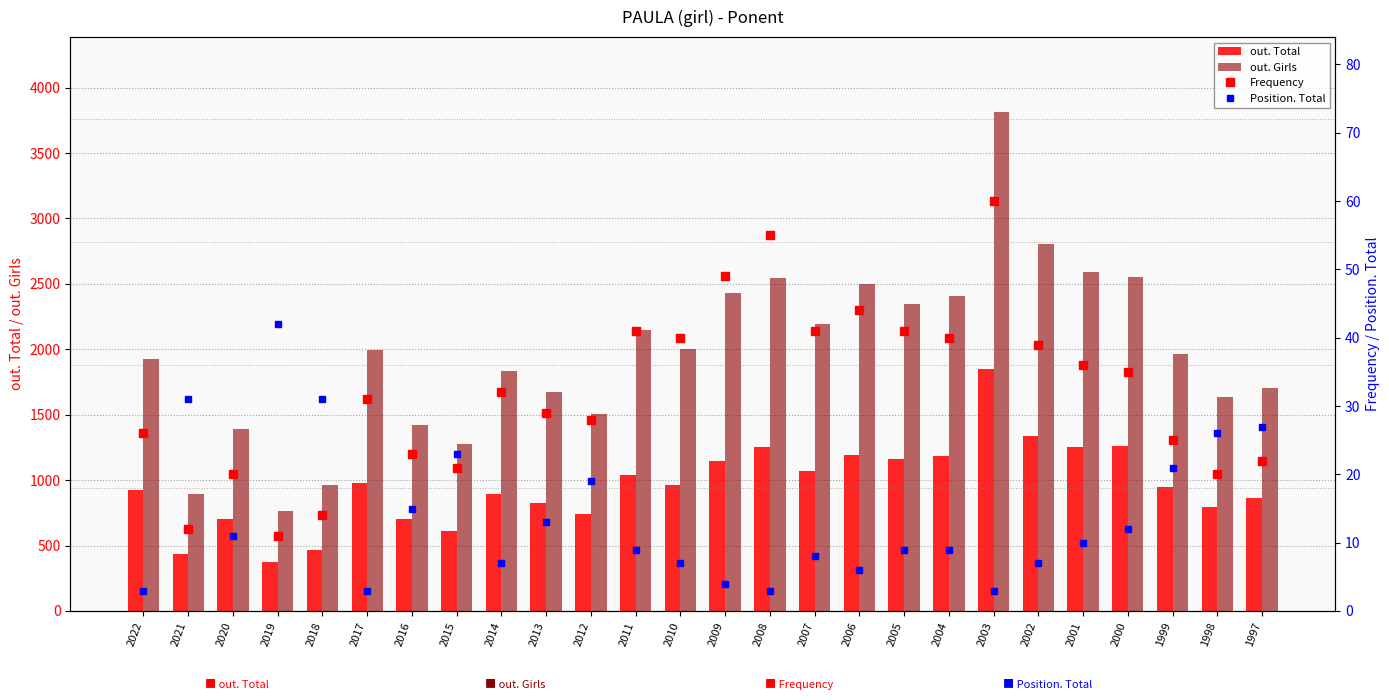

What is the difference between the Frequency values at 2019 and 2005?

30